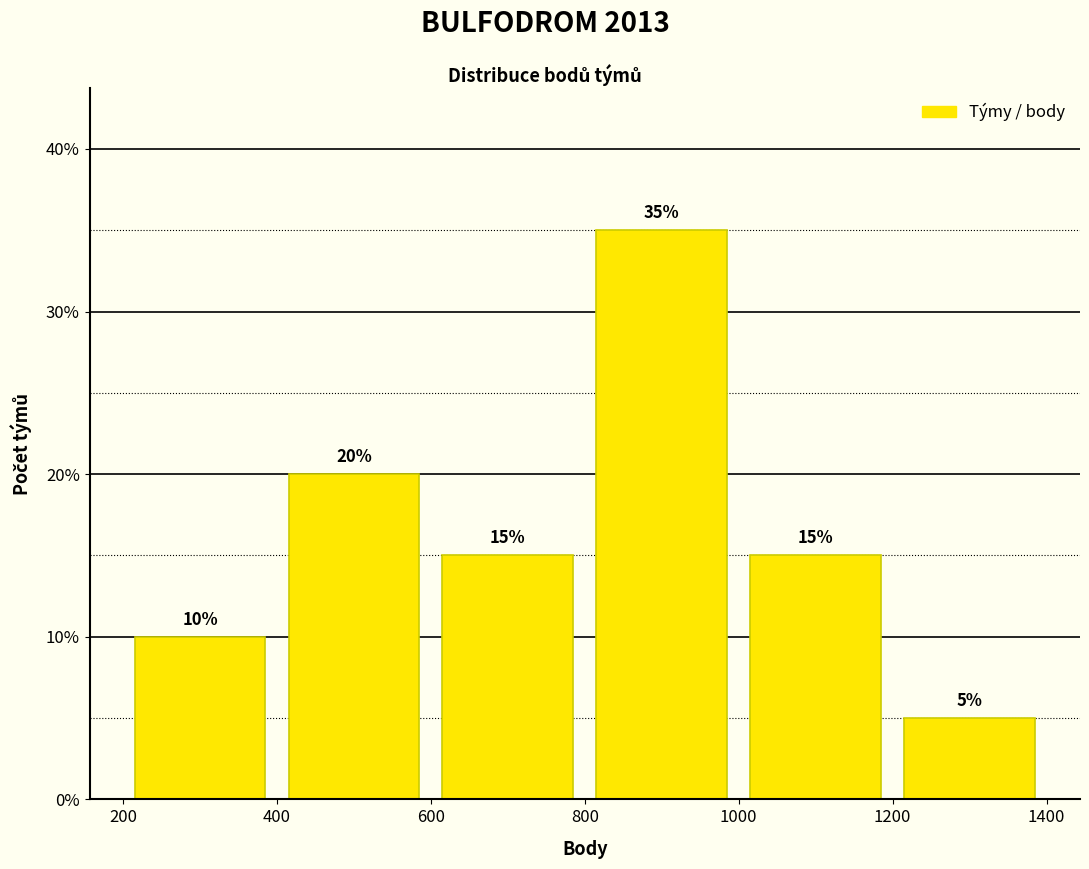

Reading left to right, list every bar in this chart as the range it spans on the x-axis followed by its height.

200 to 400: 10
400 to 600: 20
600 to 800: 15
800 to 1000: 35
1000 to 1200: 15
1200 to 1400: 5